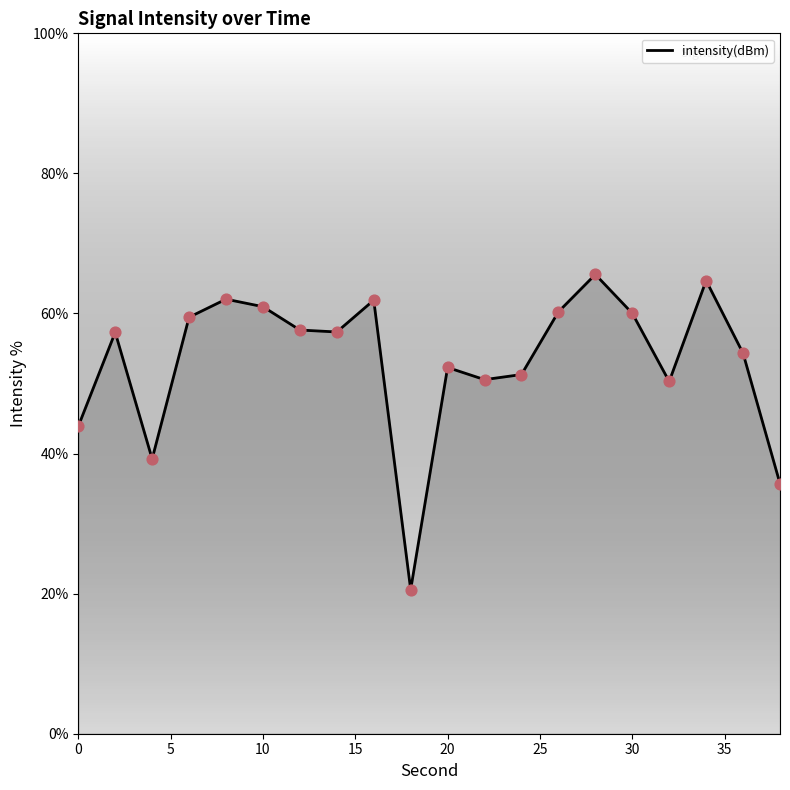

What is the difference between the maximum and minimum values?

45.0